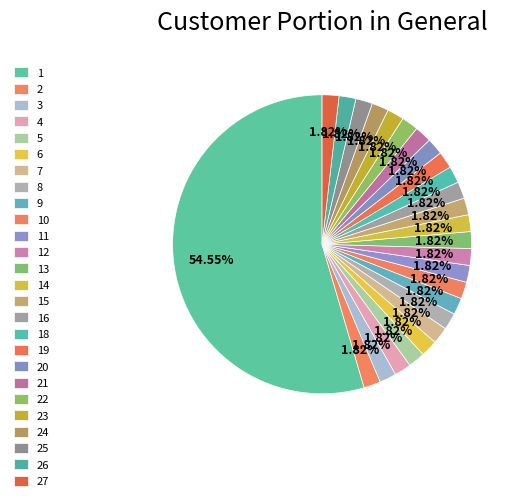

What is the majority slice?

1